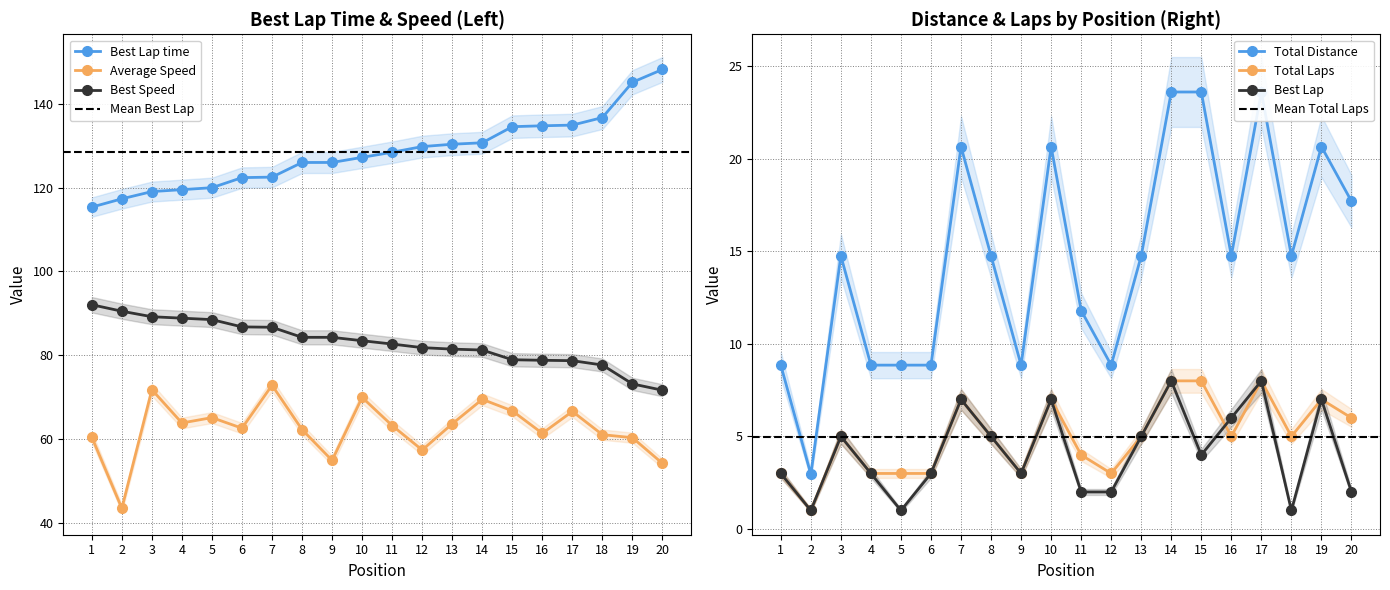

True or false: Total Distance and Average Speed intersect in this chart.

False